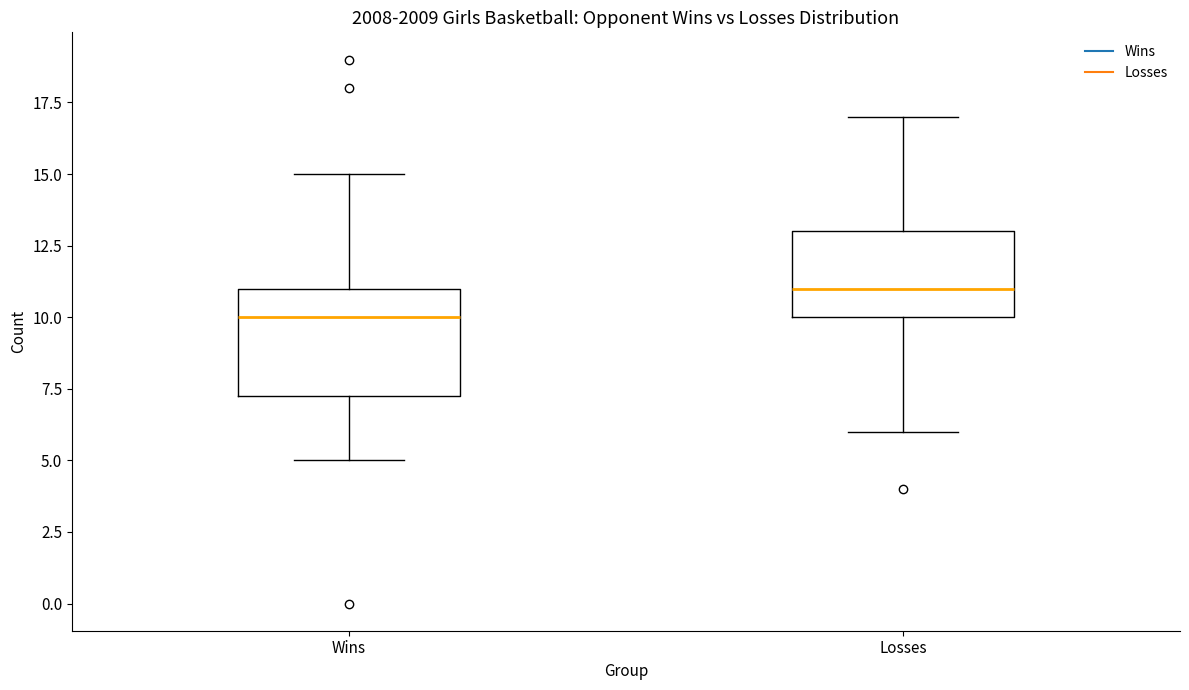

Reading left to right, transcribe this box plot: for each box, give where its median line is, the range the box spans, and where its two whiskers end, as read against the y-axis. The values are not printed on the chart, so give them approximately, as read against the axis.

Wins: median 10.0, box 7.5 to 11.0, whiskers 5.0 to 15.0
Losses: median 11.0, box 10.0 to 13.0, whiskers 6.0 to 17.0